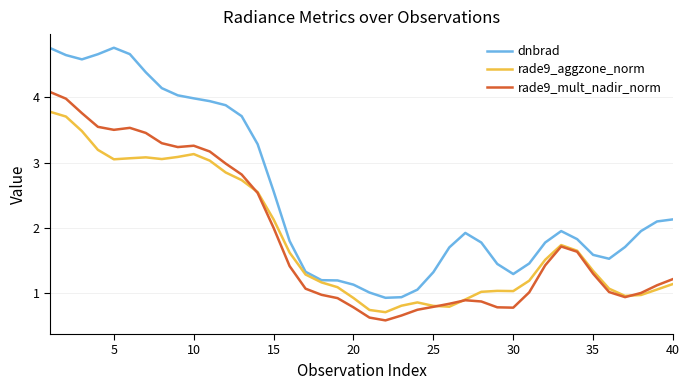

Which series has the largest total across all categories?

dnbrad